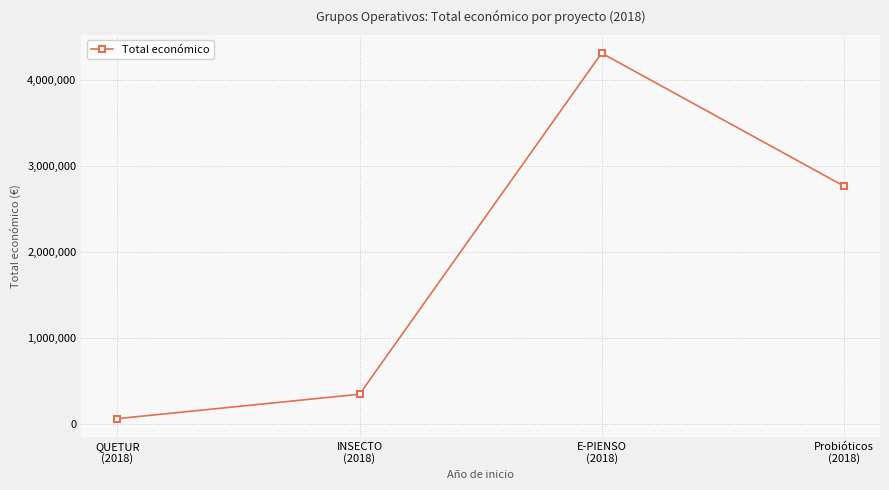

What is the minimum value shown in the chart?

60172